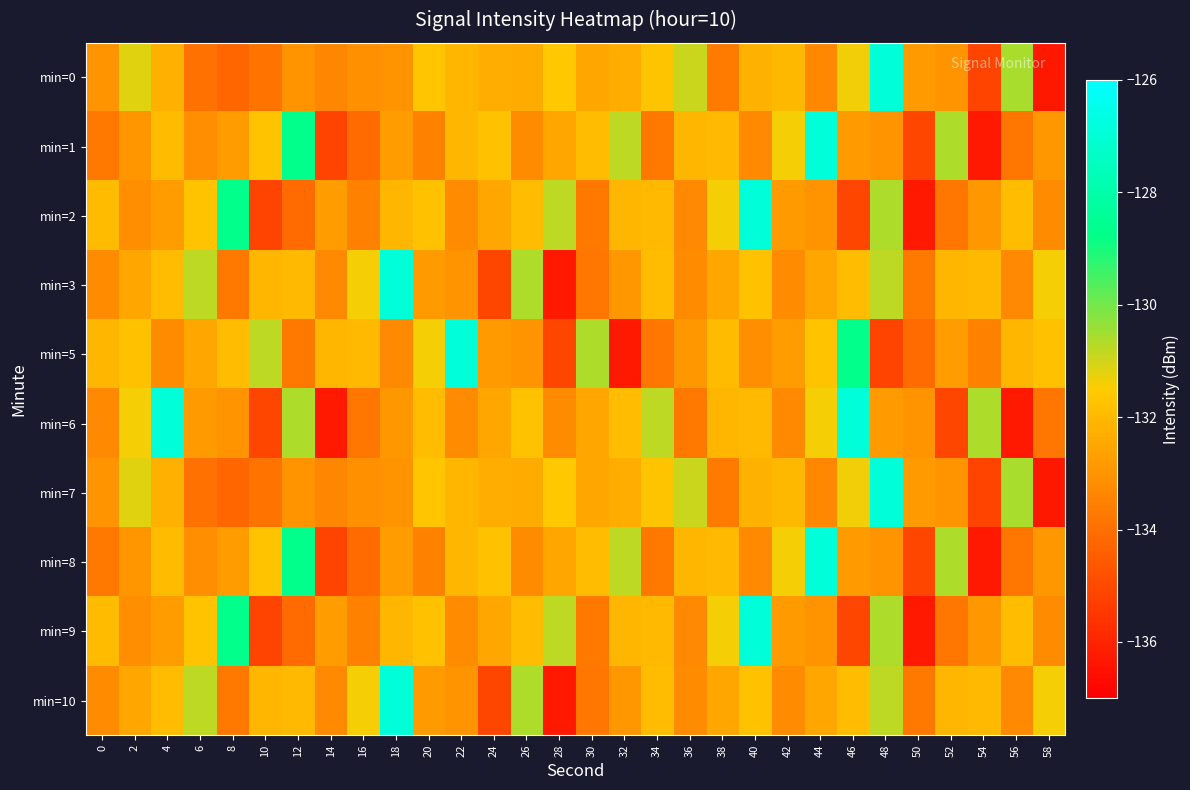

Count the number of data series in this chart.

10